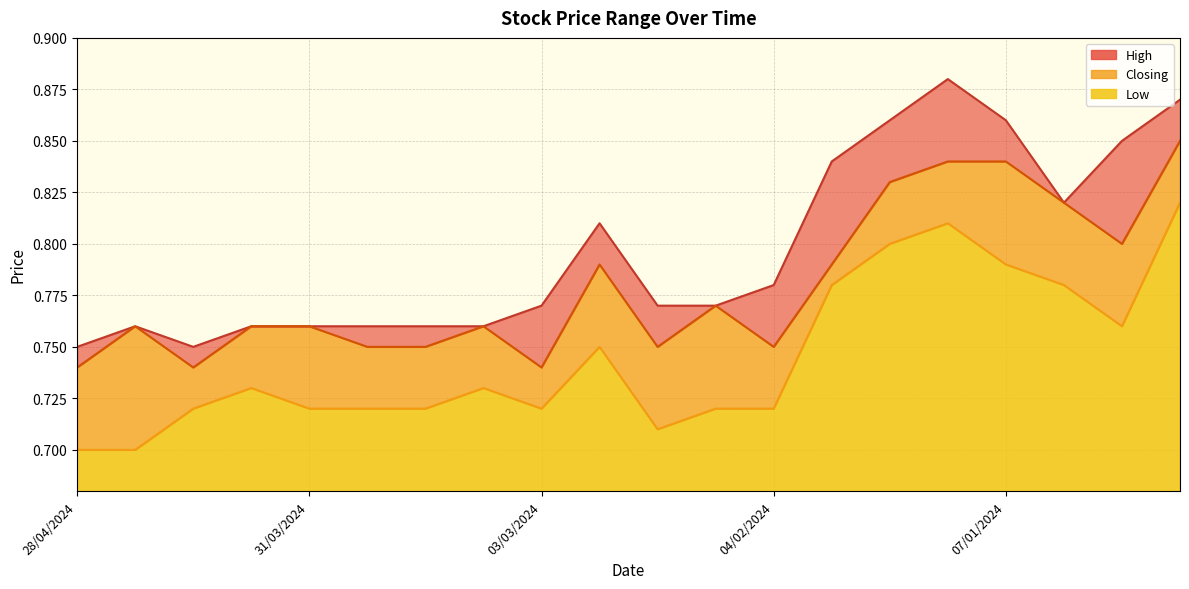

True or false: Closing and Low cross at least once.

False